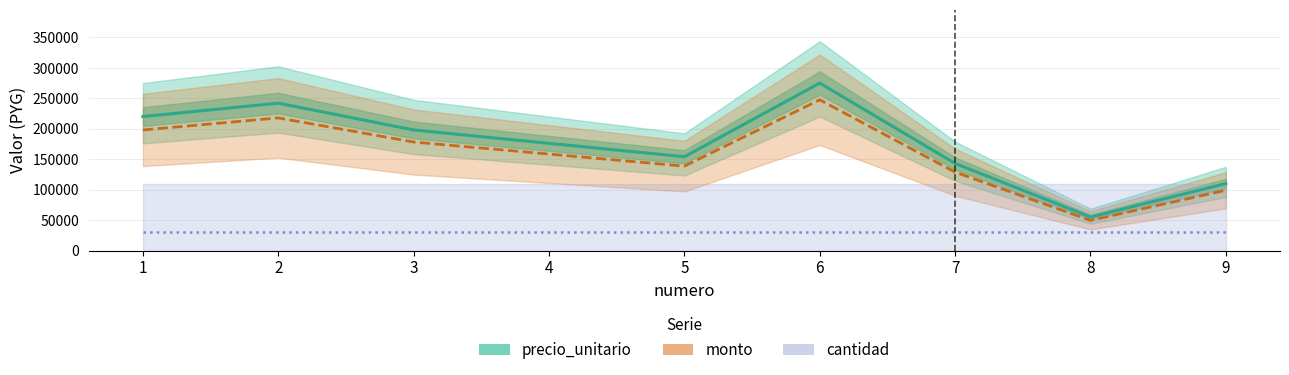

Read the precio_unitario value at 4, to the nearest 10.

176000